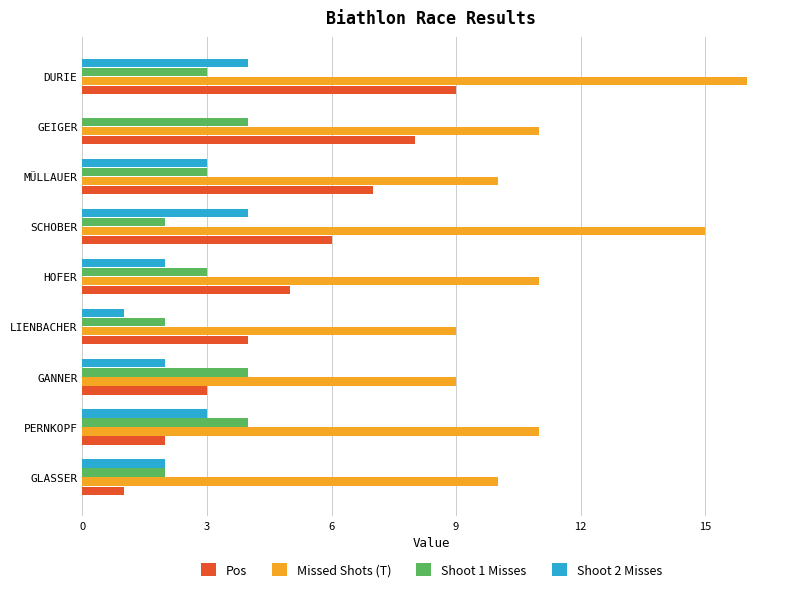

How many values in Shoot 2 Misses are above zero?

8